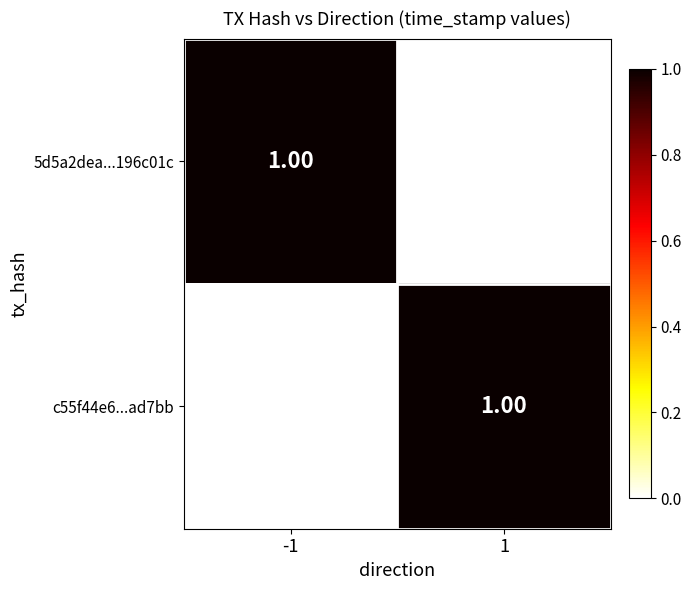

Rank the series at -1 from lowest to highest value.

c55f44e6...ad7bb, 5d5a2dea...196c01c